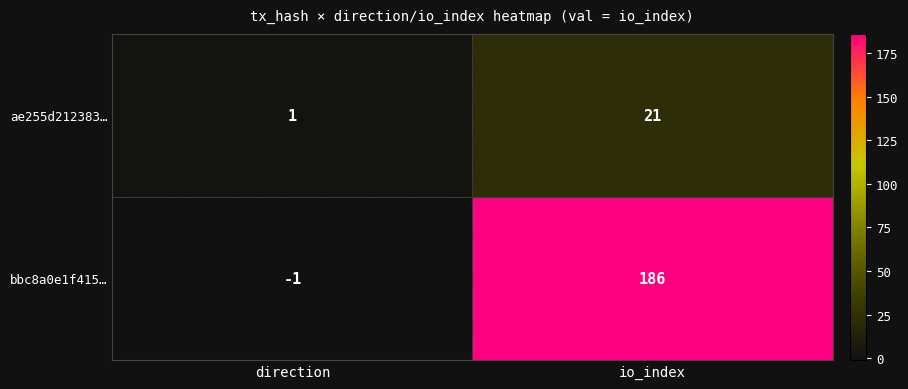

The bbc8a0e1f415… series shows 63 at io_index. True or false?

False